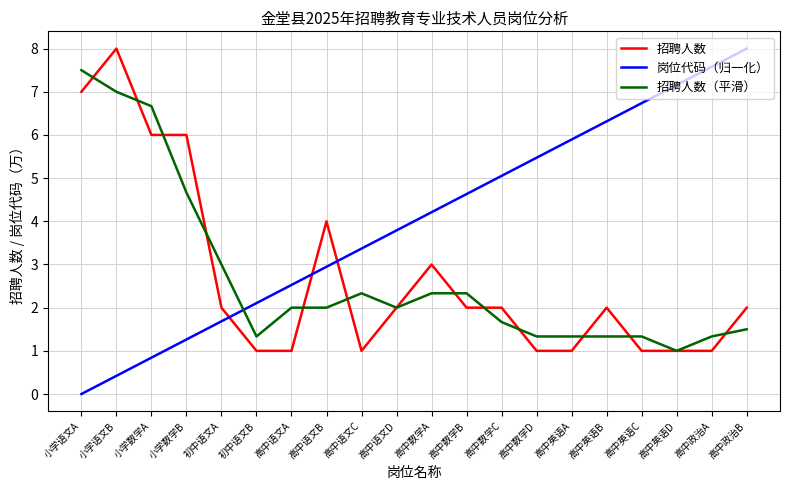

What position from the left is 高中语文C?

9